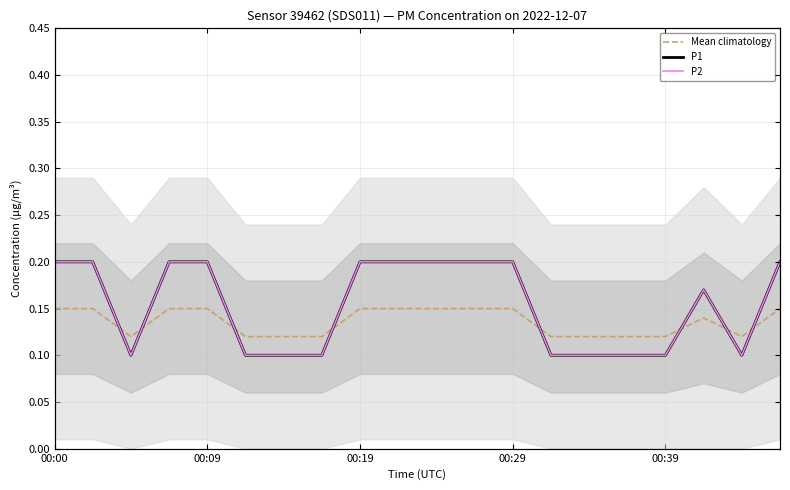

After their last crossing, which series has the higher values: P1 or Mean climatology?

P1